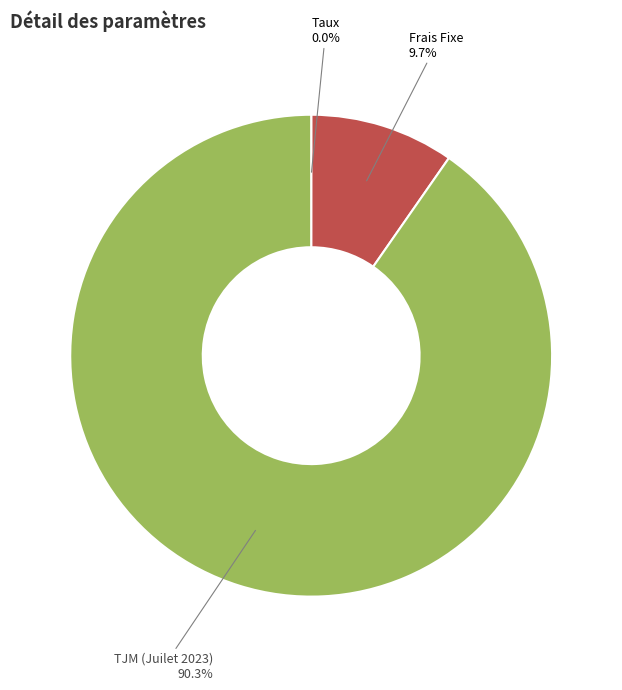

What percentage is NOT represented by TJM (Juilet 2023)?

9.7%